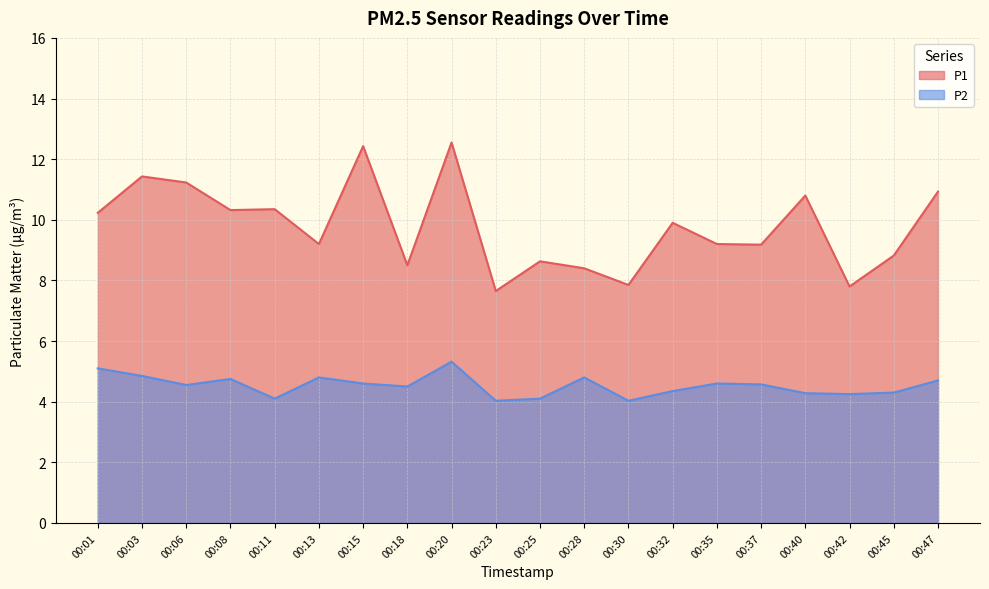

What are all the series names shown in the legend?

P1, P2